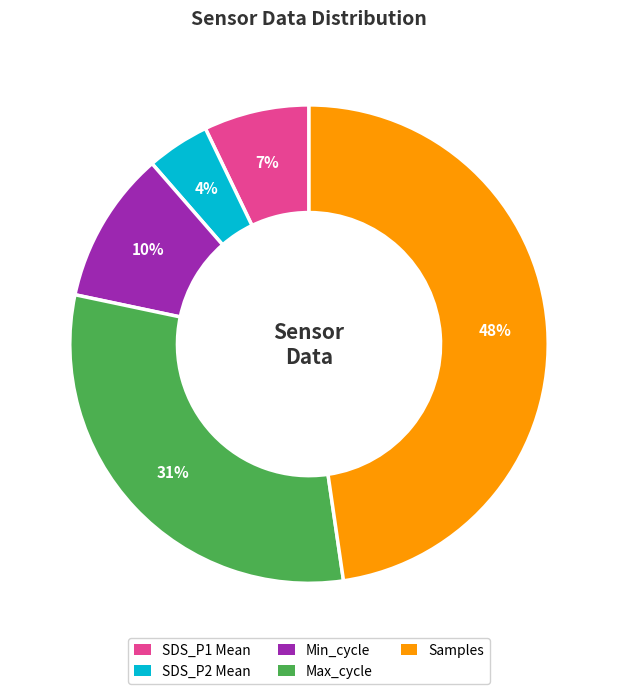

Count the number of slices in the pie.

5